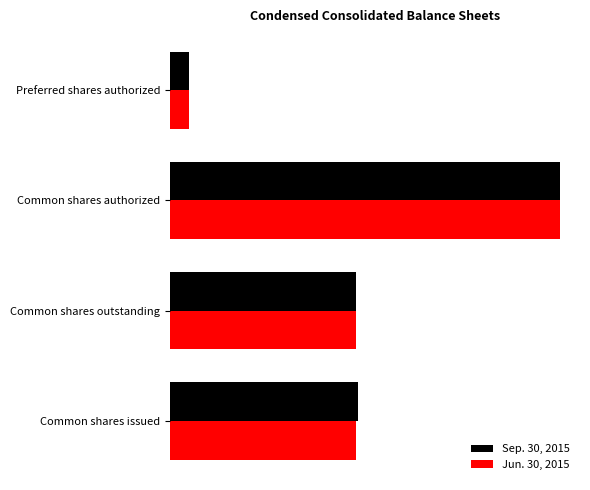

What is the maximum value shown in the chart?

100000000